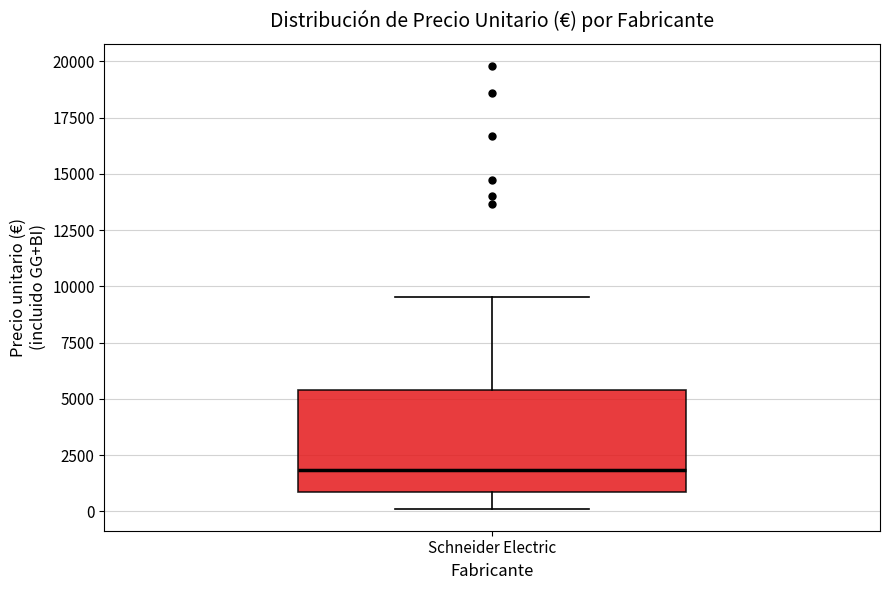

Read this box plot against the y-axis: the position of the median line, the range covered by the box, and the ends of both whiskers. The values are not printed on the chart, so give them approximately, as read against the axis.

median 2000, box 1000 to 5500, whiskers 0 to 9500